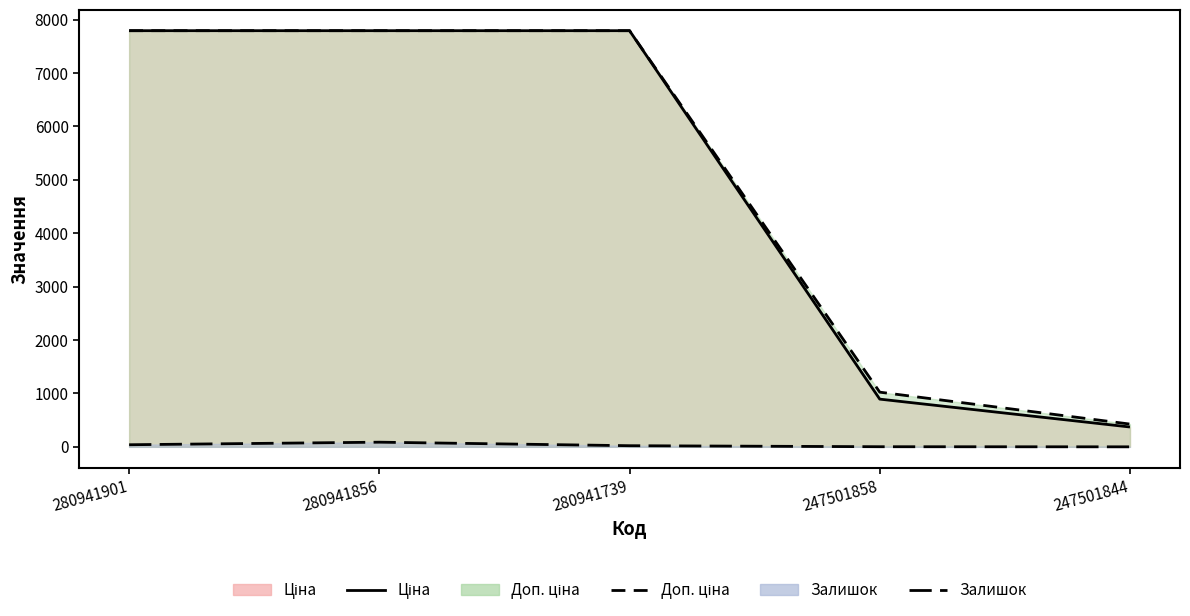

What is the value of the Доп. ціна line point at the 5th from the left?

426.0